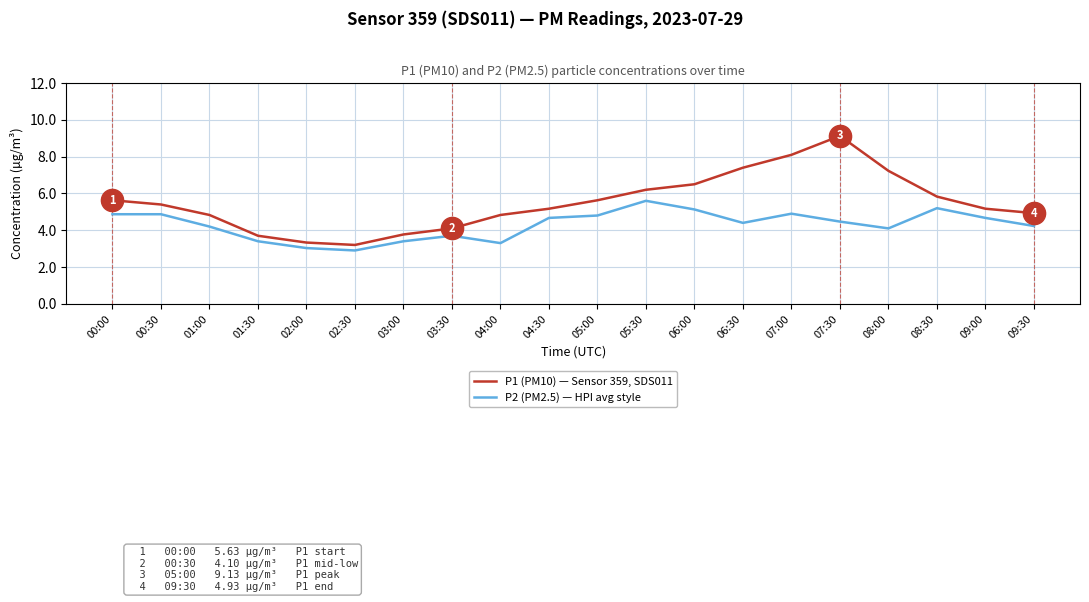

What is the sum of the P1 (PM10) — Sensor 359, SDS011 values at 01:00 and 05:00?

10.5